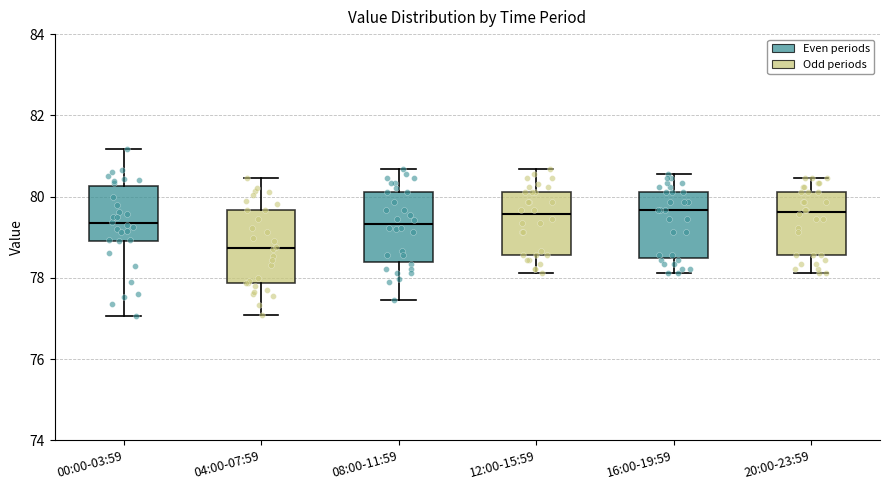

Reading left to right, transcribe this box plot: for each box, give where its median line is, the range the box spans, and where its two whiskers end, as read against the y-axis. The values are not printed on the chart, so give them approximately, as read against the axis.

00:00-03:59: median 79.4, box 79.0 to 80.2, whiskers 77.0 to 81.2
04:00-07:59: median 78.8, box 77.8 to 79.6, whiskers 77.0 to 80.4
08:00-11:59: median 79.4, box 78.4 to 80.2, whiskers 77.4 to 80.6
12:00-15:59: median 79.6, box 78.6 to 80.2, whiskers 78.2 to 80.6
16:00-19:59: median 79.6, box 78.4 to 80.2, whiskers 78.2 to 80.6
20:00-23:59: median 79.6, box 78.6 to 80.2, whiskers 78.2 to 80.4